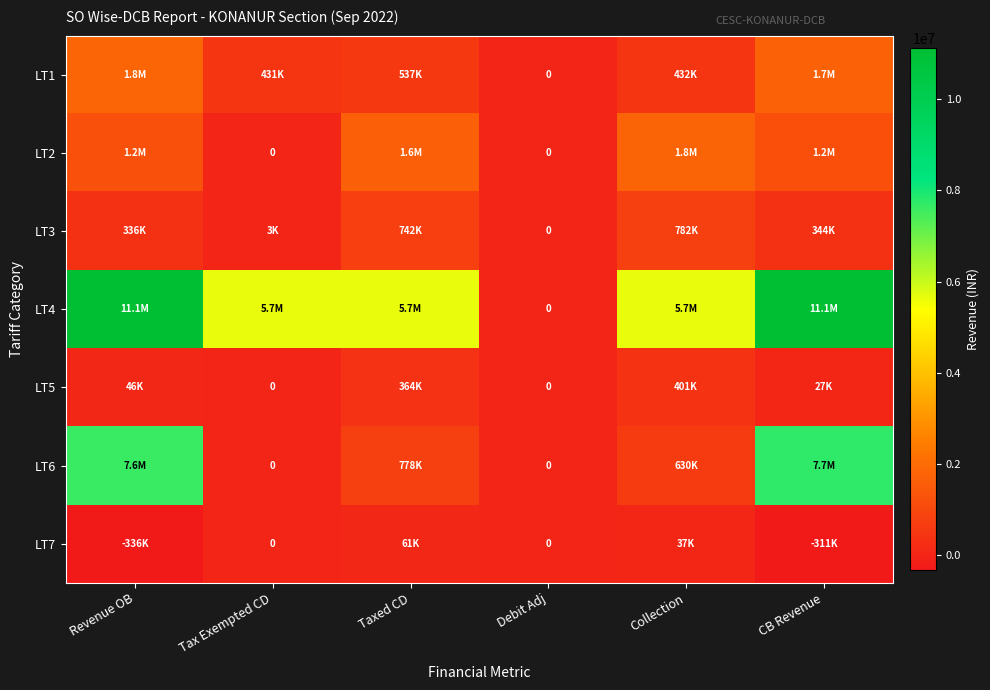

Between Tax Exempted CD and Taxed CD, which series saw the biggest shift?

LT2